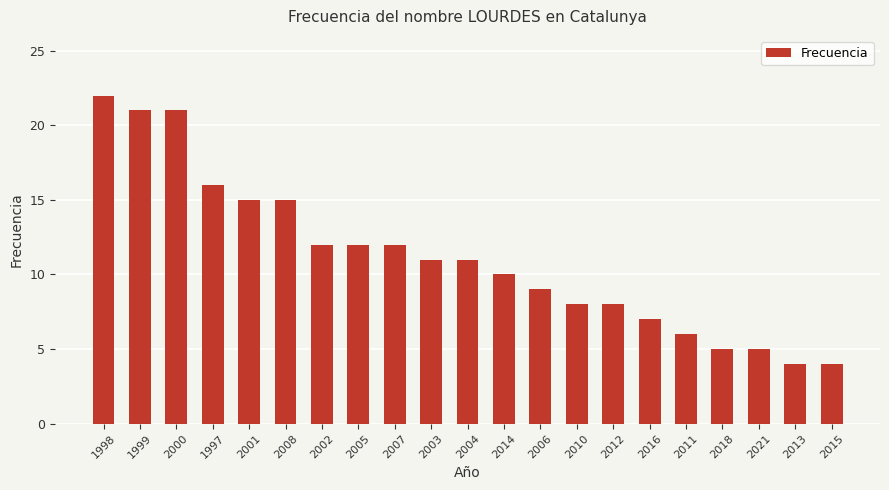

The chart shows a value of 16 at 2014. True or false?

False